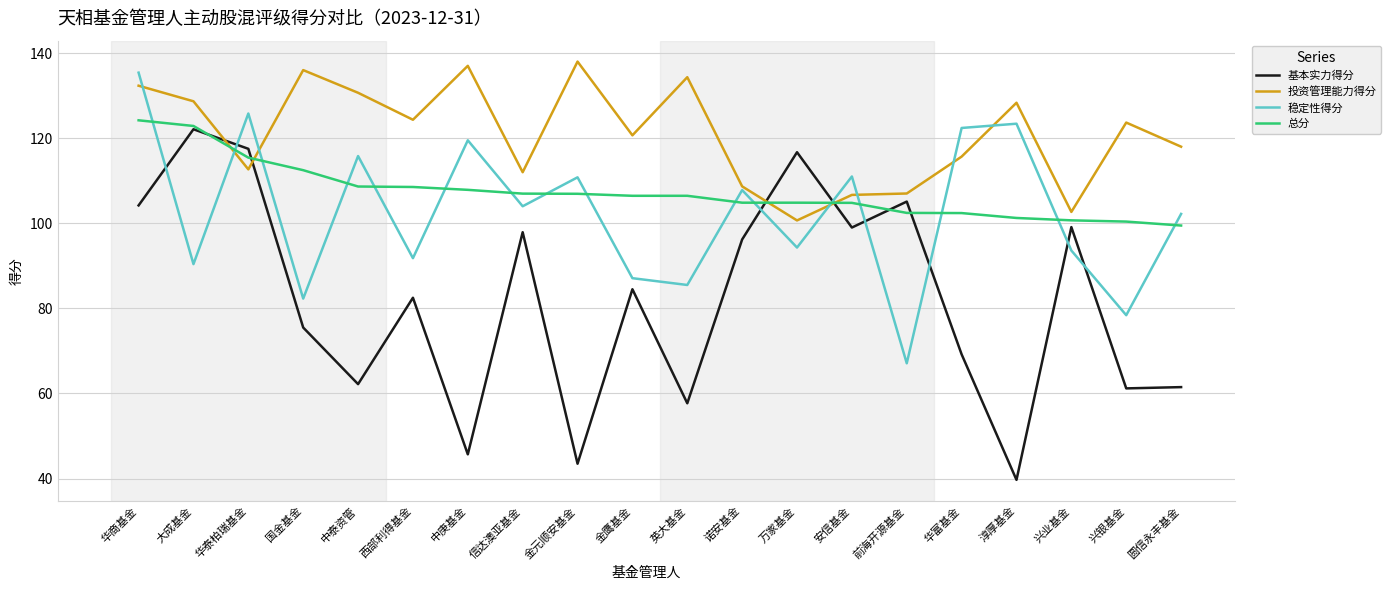

What are all the series names shown in the legend?

基本实力得分, 投资管理能力得分, 稳定性得分, 总分